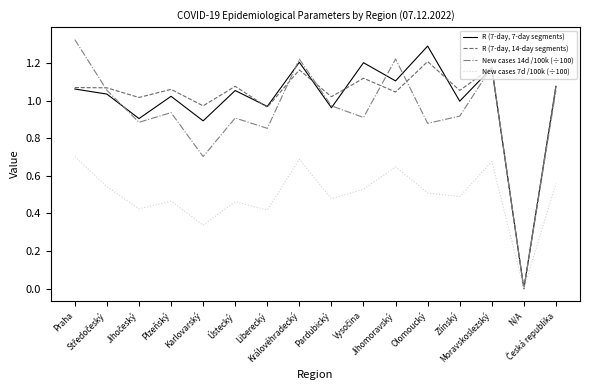

List the series in order of their peak value, highest first.

New cases 14d /100k (÷100), R (7-day, 7-day segments), R (7-day, 14-day segments), New cases 7d /100k (÷100)